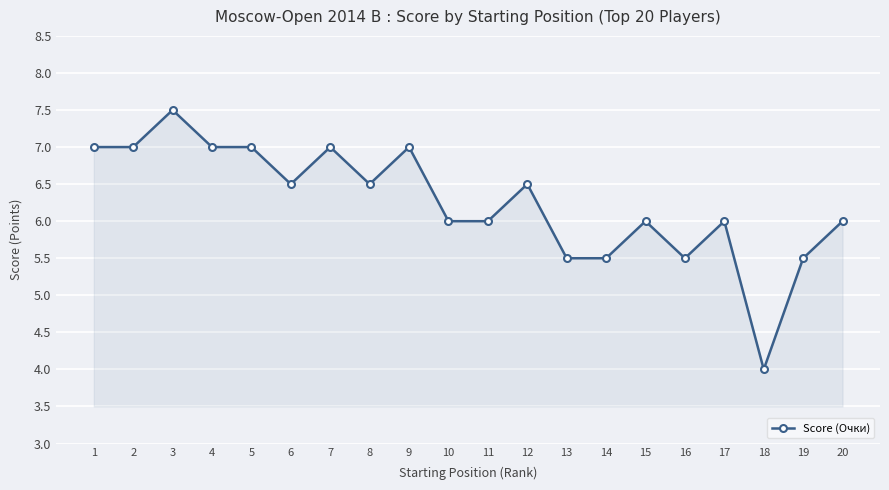

What is the sum of the values at 8 and 17?

12.5